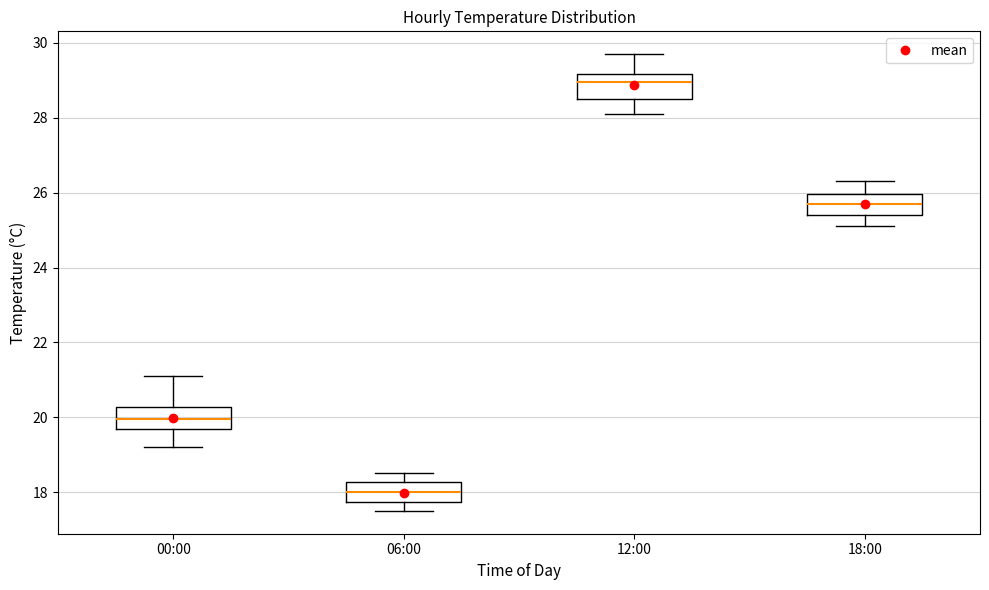

Which box's median line is the lowest?

06:00